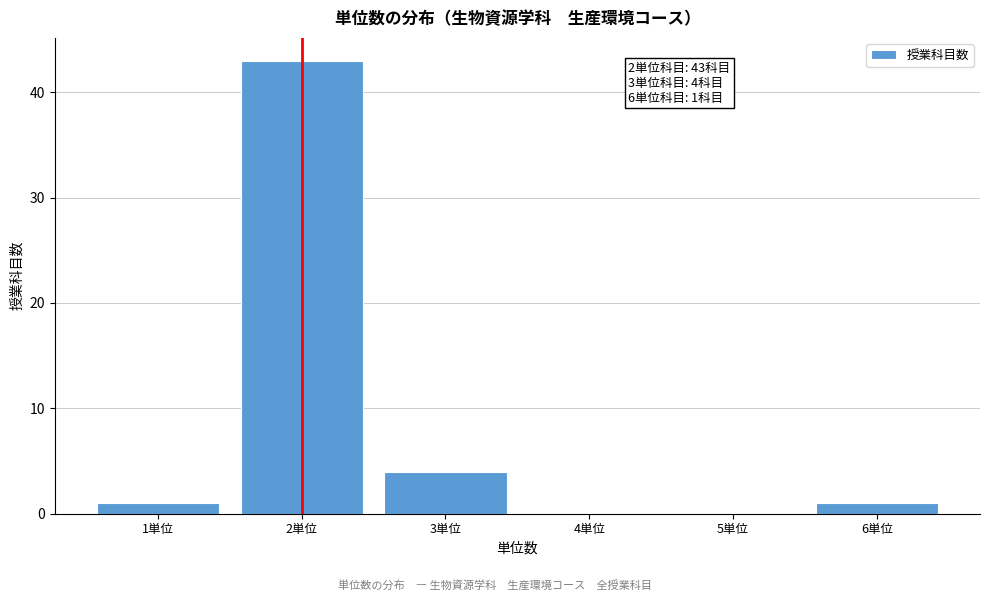

Which range on the x-axis has the tallest bar?

1.5 to 2.5